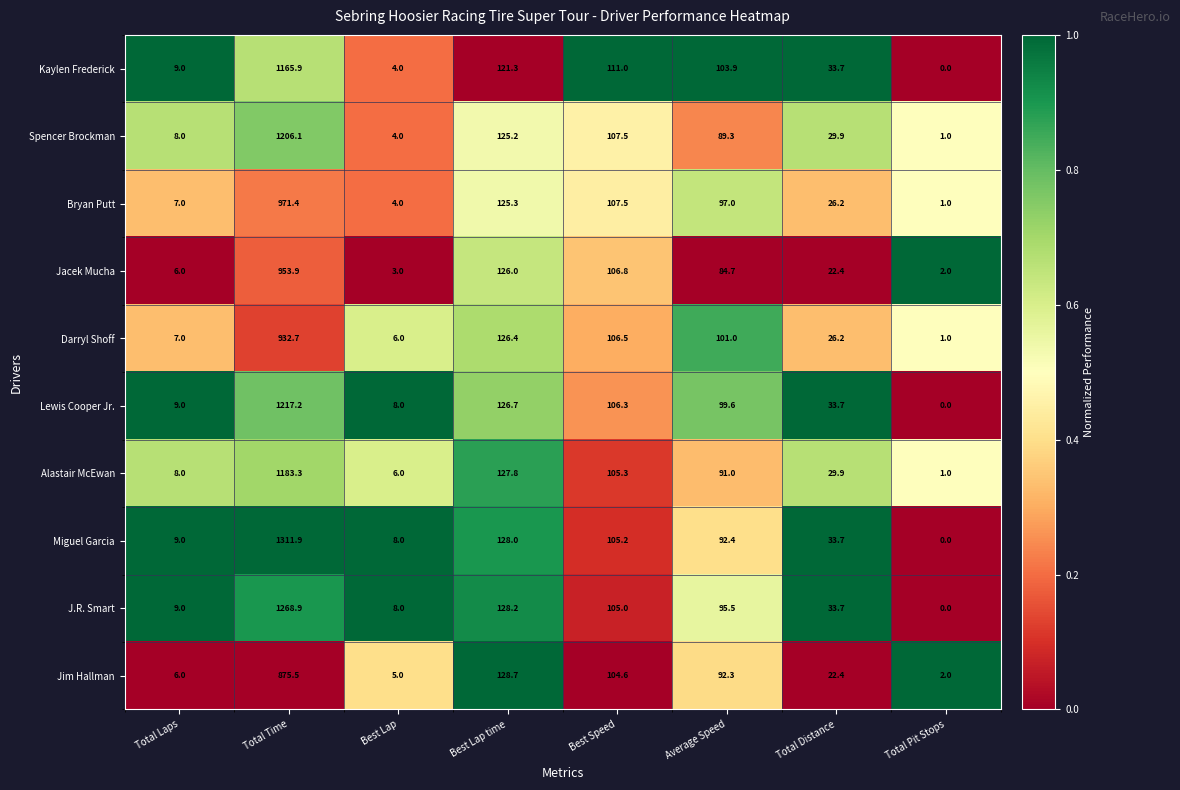

The value of Darryl Shoff at Total Laps is 7.0. True or false?

True